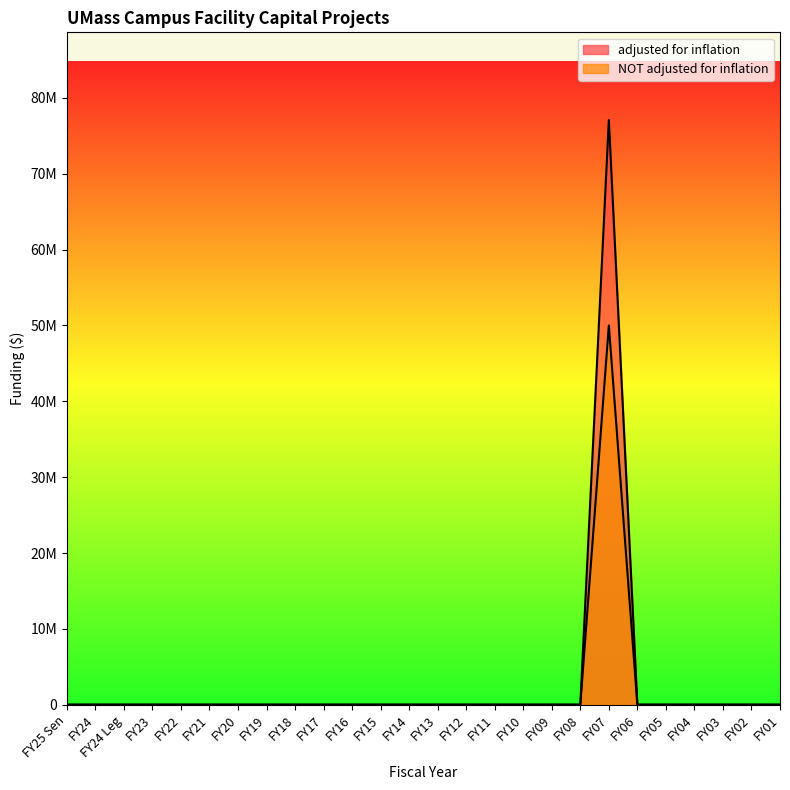

True or false: NOT adjusted for inflation and adjusted for inflation cross at least once.

False